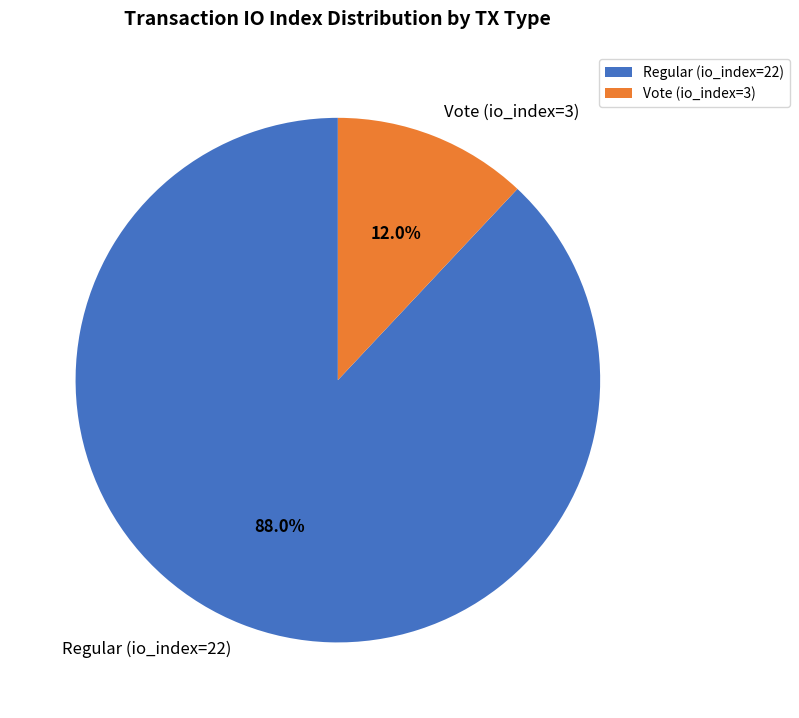

How many slices are in this pie chart?

2